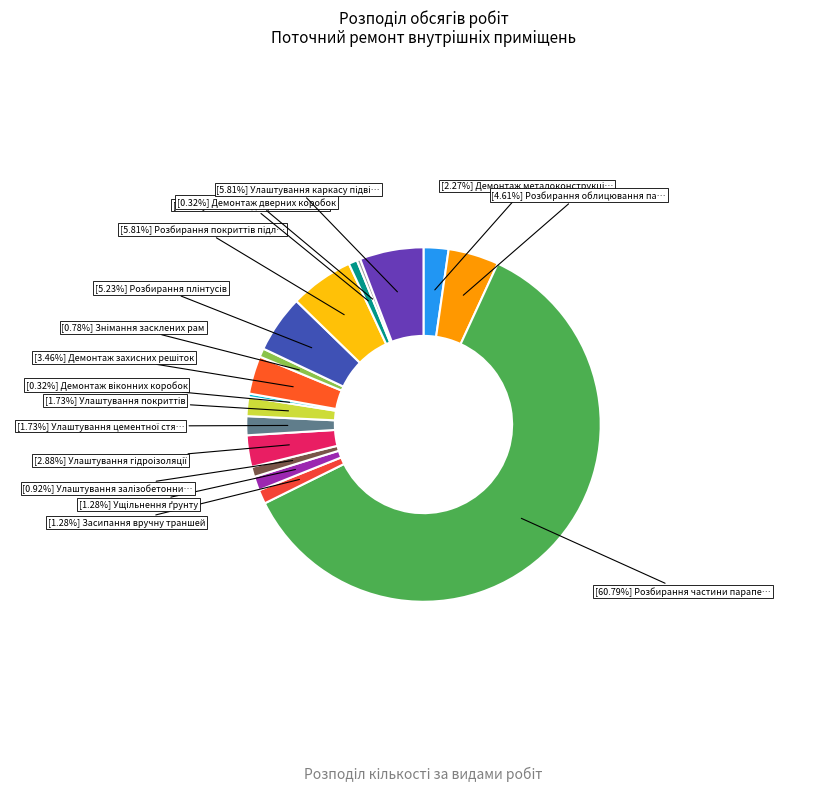

To the nearest percent, what is the average slice percentage?

6%